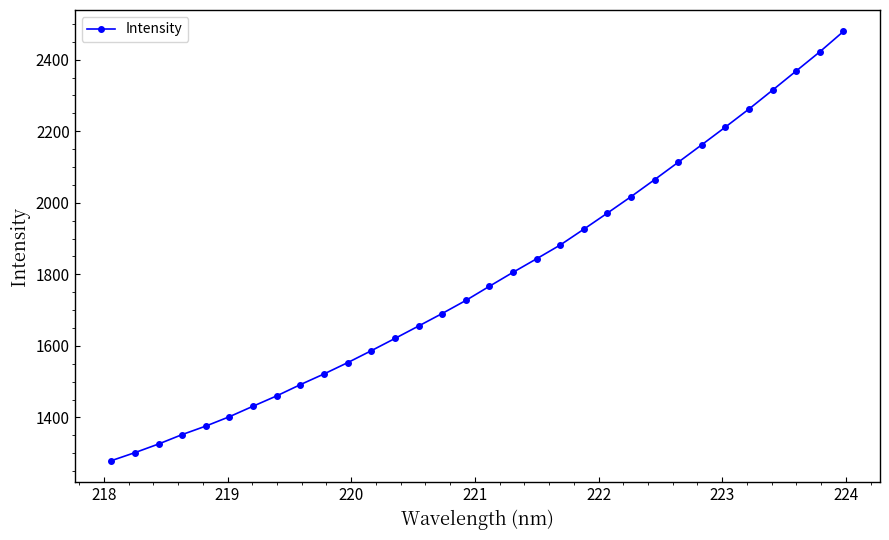

What is the value of the 20th point from the left?

1882.0